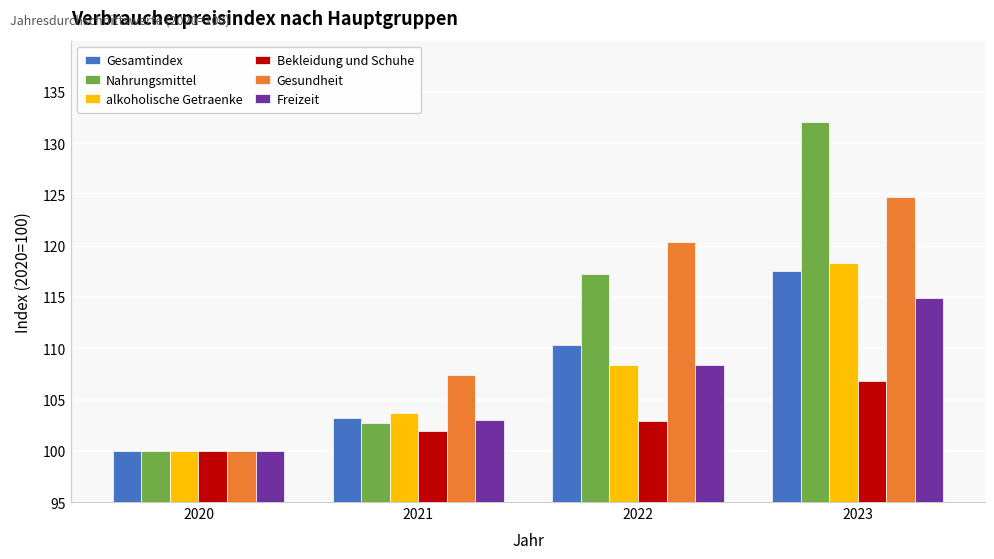

At which label is Nahrungsmittel closest to 116?

2022